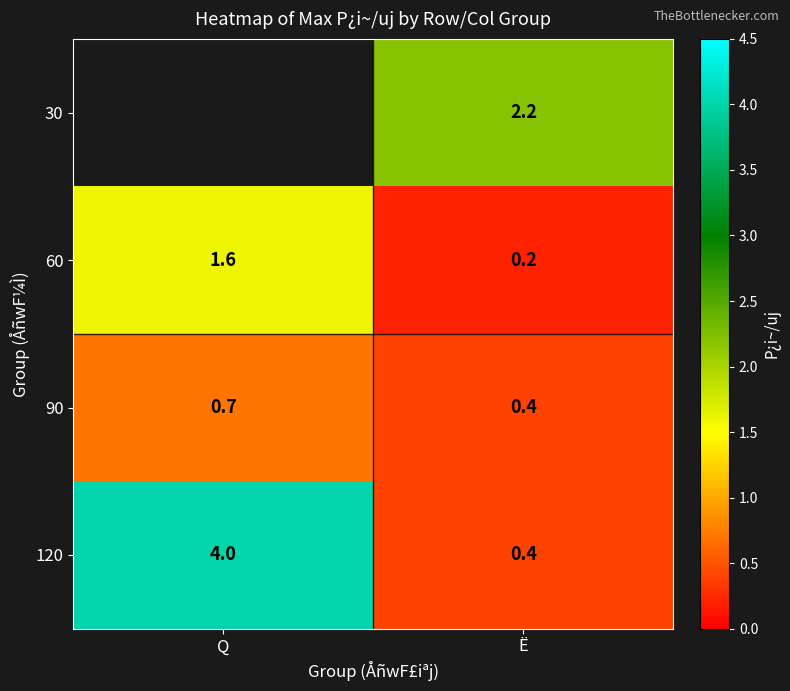

What is the total value across all series at Ë?

3.2